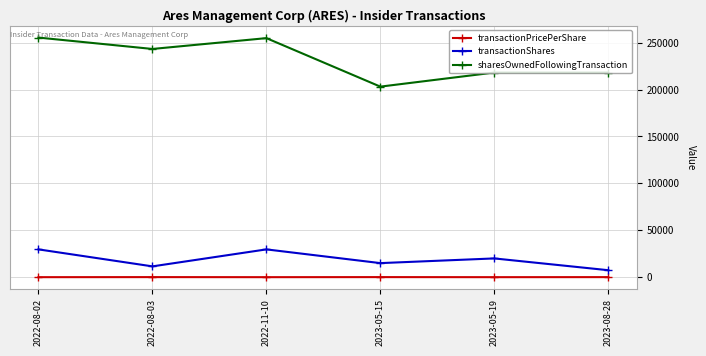

Between 2022-08-03 and 2023-05-15, which series saw the biggest shift?

sharesOwnedFollowingTransaction